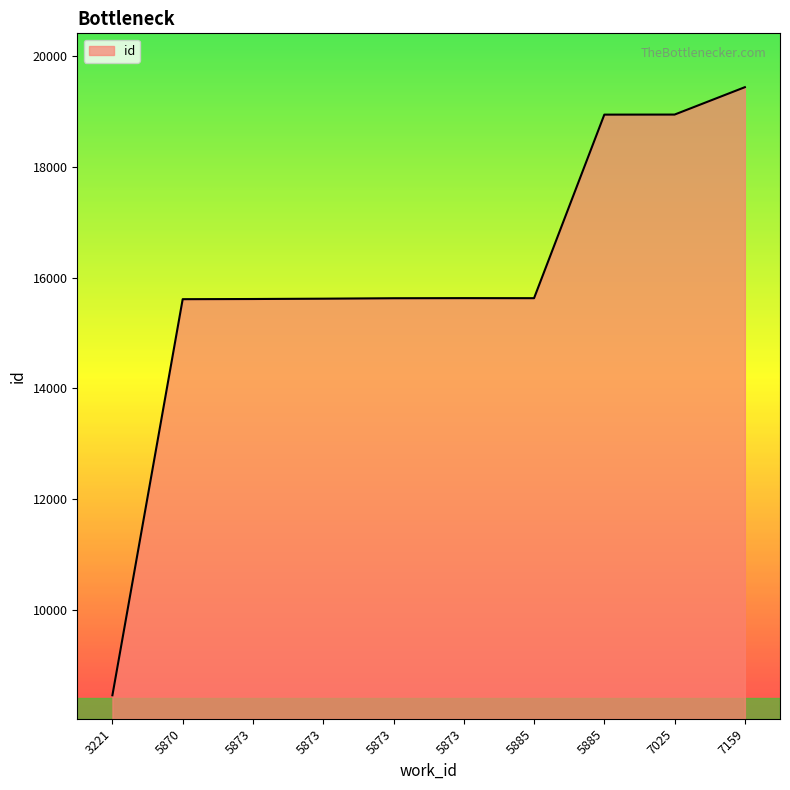

Does the chart display data point markers on the line(s)?

No